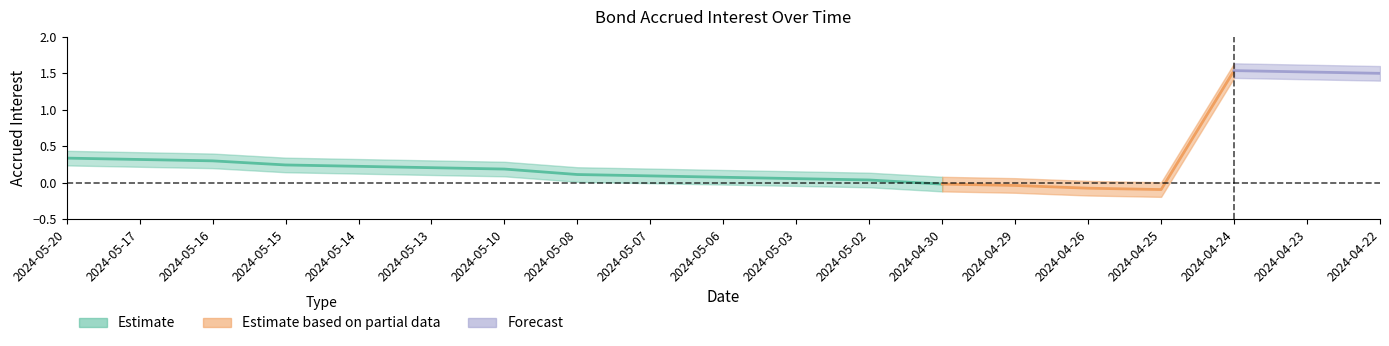

Reading right to left, what are all the values shown in this chart?

Accrued interest: 2024-04-22=1.5	2024-04-23=1.5	2024-04-24=1.5	2024-04-25=-0.1	2024-04-26=-0.1	2024-04-29=-0.0	2024-04-30=-0.0	2024-05-02=0.0	2024-05-03=0.1	2024-05-06=0.1	2024-05-07=0.1	2024-05-08=0.1	2024-05-10=0.2	2024-05-13=0.2	2024-05-14=0.2	2024-05-15=0.2	2024-05-16=0.3	2024-05-17=0.3	2024-05-20=0.3
Accrued interest upper: 2024-04-22=1.6	2024-04-23=1.6	2024-04-24=1.6	2024-04-25=0.0	2024-04-26=0.0	2024-04-29=0.1	2024-04-30=0.1	2024-05-02=0.1	2024-05-03=0.2	2024-05-06=0.2	2024-05-07=0.2	2024-05-08=0.2	2024-05-10=0.3	2024-05-13=0.3	2024-05-14=0.3	2024-05-15=0.3	2024-05-16=0.4	2024-05-17=0.4	2024-05-20=0.4
Accrued interest lower: 2024-04-22=1.4	2024-04-23=1.4	2024-04-24=1.4	2024-04-25=-0.2	2024-04-26=-0.2	2024-04-29=-0.1	2024-04-30=-0.1	2024-05-02=-0.1	2024-05-03=-0.0	2024-05-06=-0.0	2024-05-07=-0.0	2024-05-08=0.0	2024-05-10=0.1	2024-05-13=0.1	2024-05-14=0.1	2024-05-15=0.1	2024-05-16=0.2	2024-05-17=0.2	2024-05-20=0.2